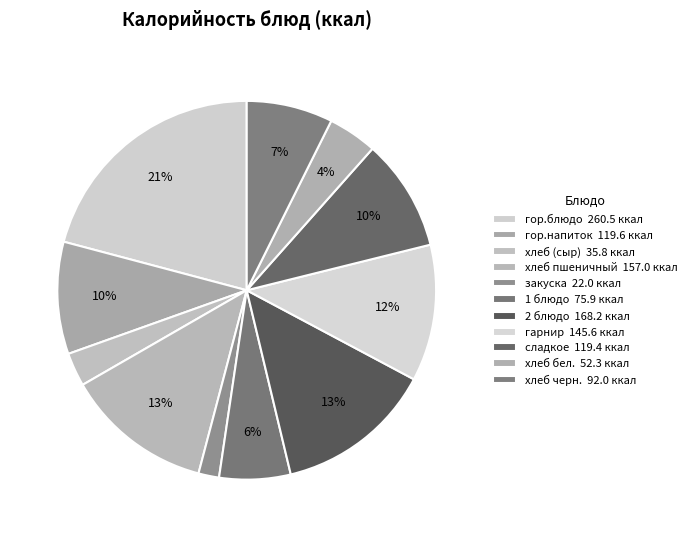

Which category has the biggest portion of the pie?

гор.блюдо